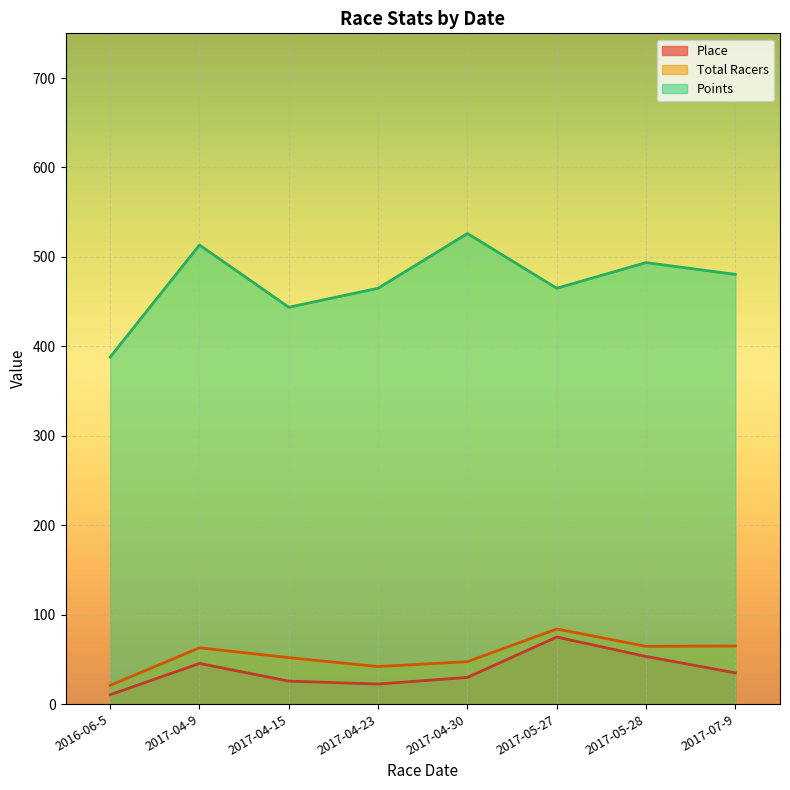

What is the highest value of the Total Racers series?

84.0